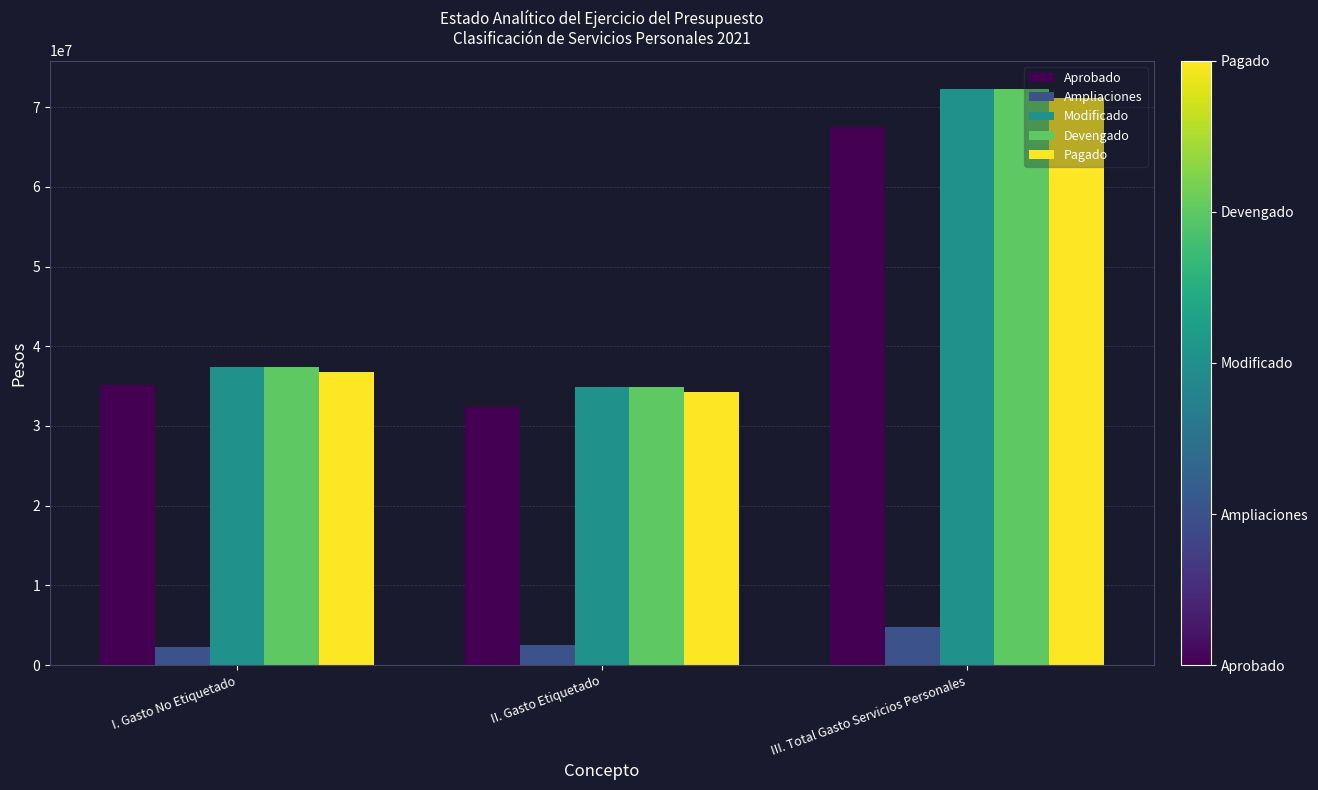

At how many categories does at least one series exceed 40854537?

1